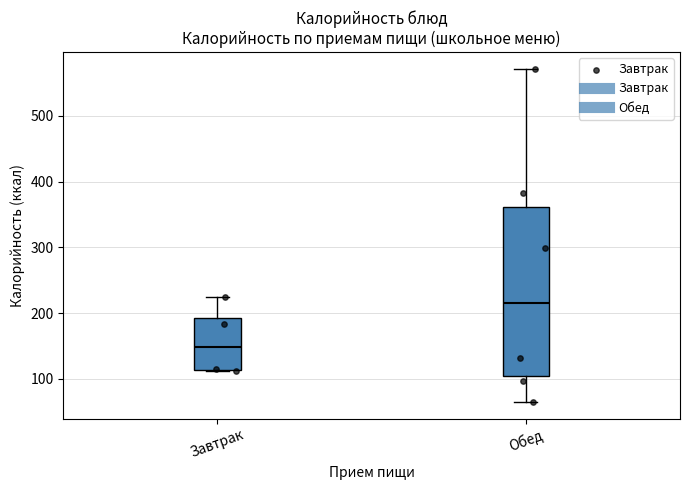

Reading left to right, transcribe this box plot: for each box, give where its median line is, the range the box spans, and where its two whiskers end, as read against the y-axis. The values are not printed on the chart, so give them approximately, as read against the axis.

Завтрак: median 150, box 110 to 190, whiskers 110 to 220
Обед: median 220, box 100 to 360, whiskers 70 to 570